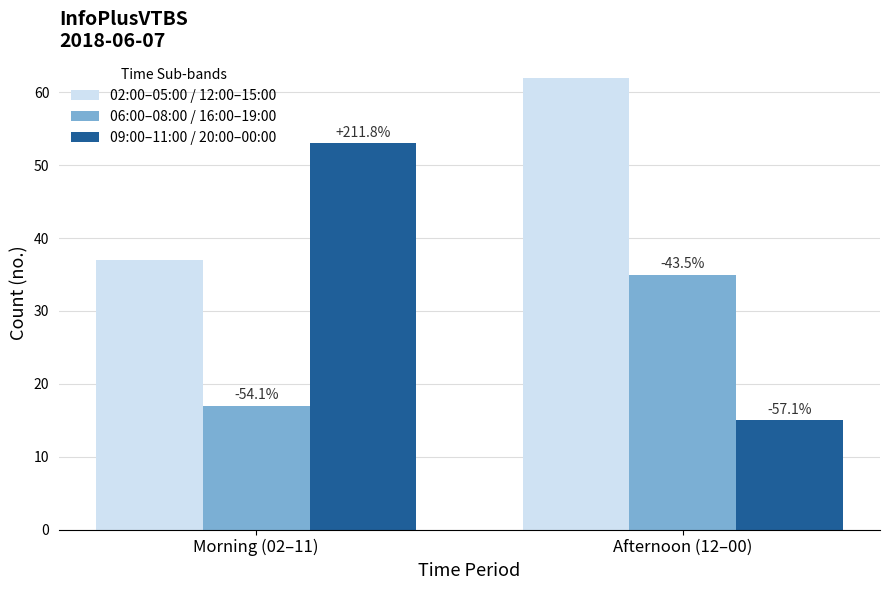

What is the total value across all series at Afternoon (12–00)?

112